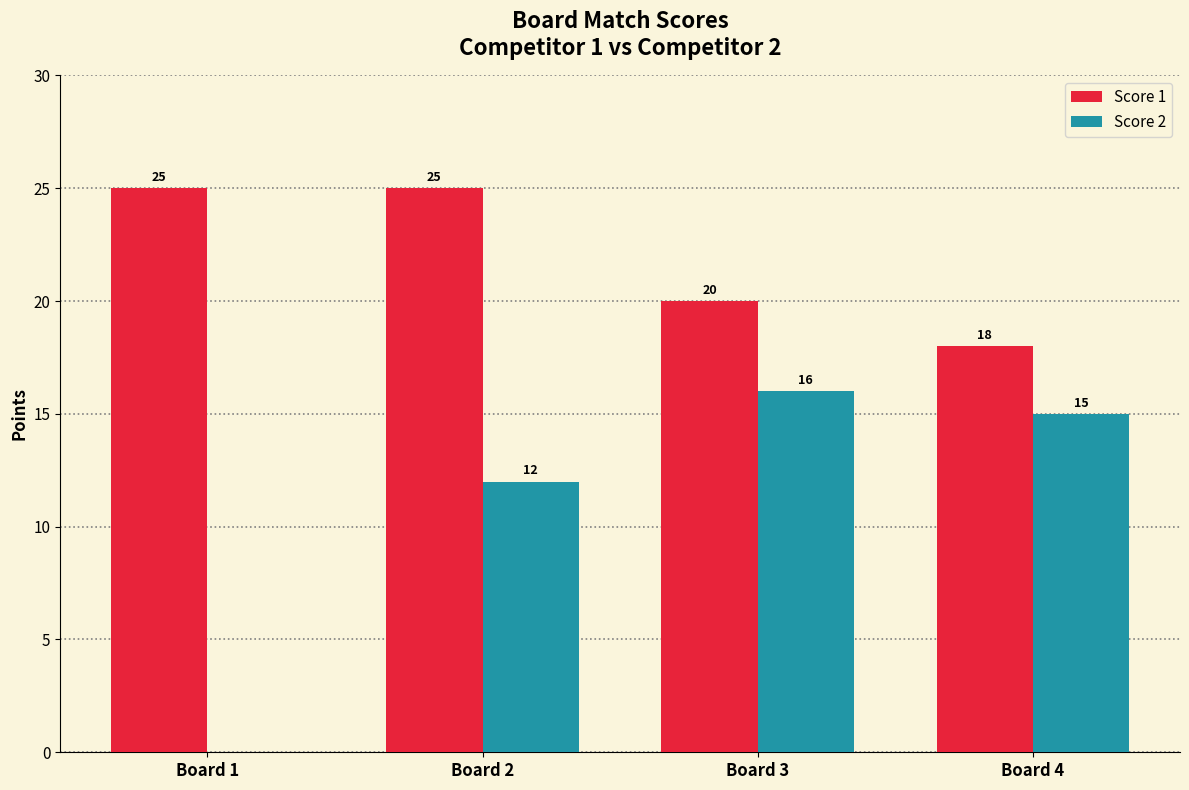

Does the chart contain stacked bars?

No